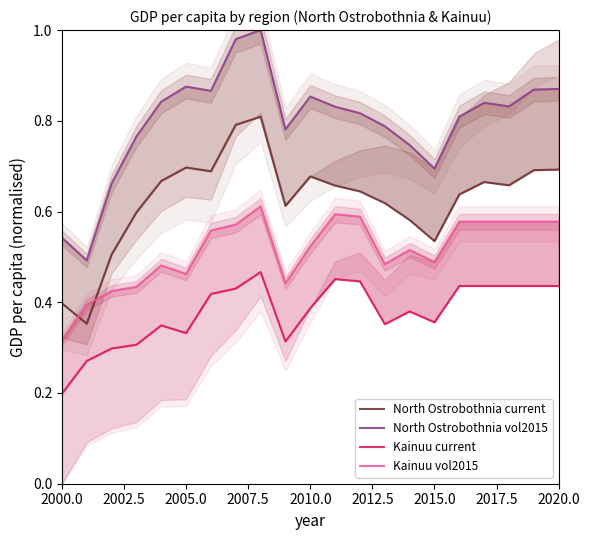

Rank the series at 2005.0 from lowest to highest value.

Kainuu current, Kainuu vol2015, North Ostrobothnia current, North Ostrobothnia vol2015